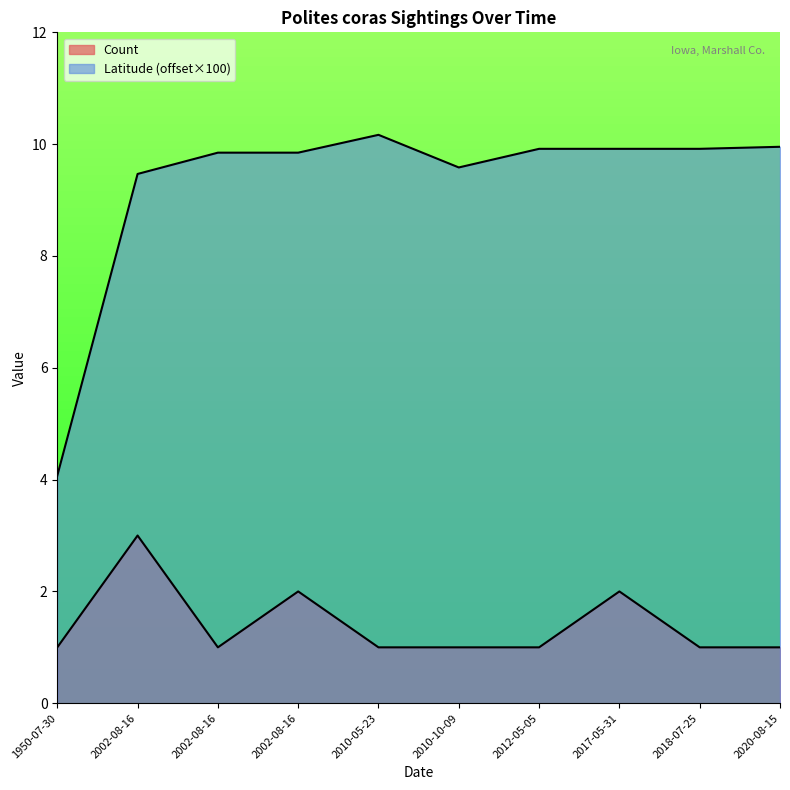

At which category does the data reach its first local peak?

2010-05-23